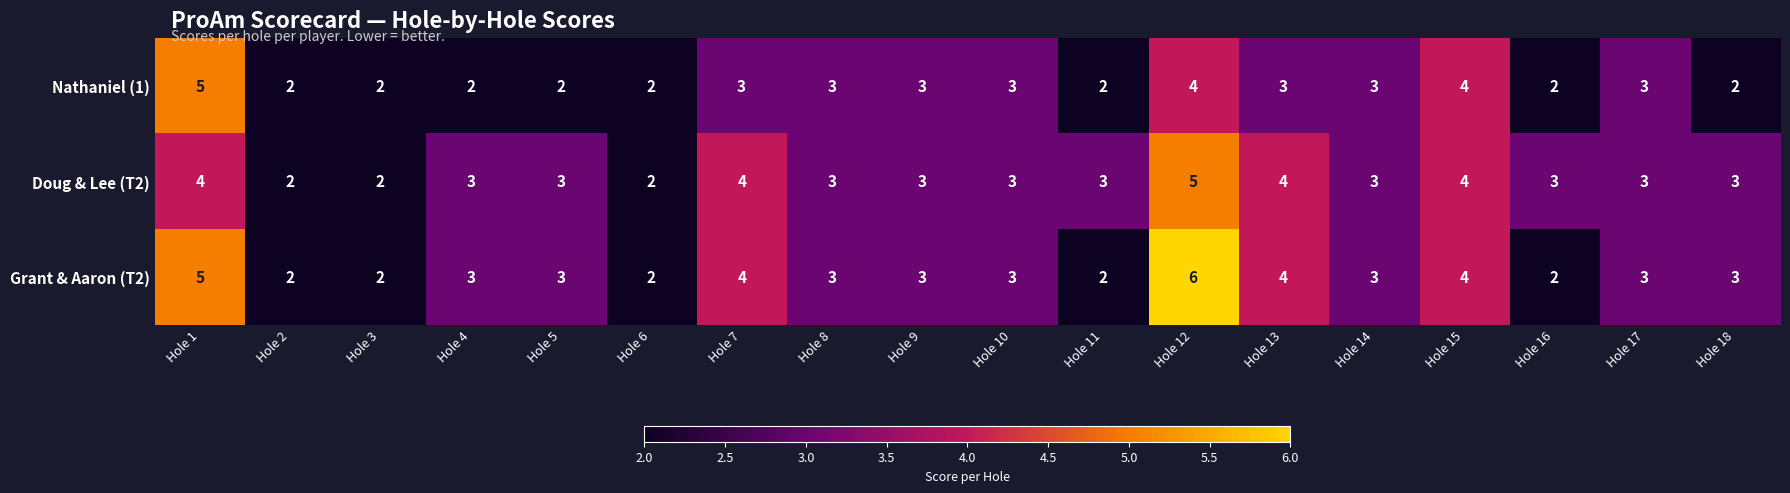

What is the approximate value of Doug & Lee (T2) at Hole 15?

4